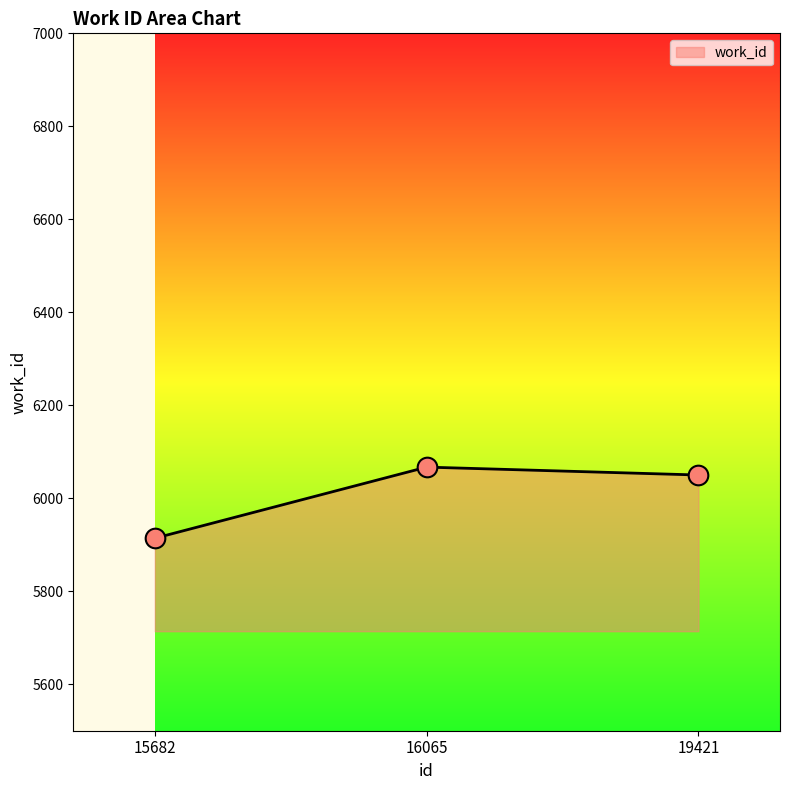

Which has a higher value, 15682 or 19421?

19421